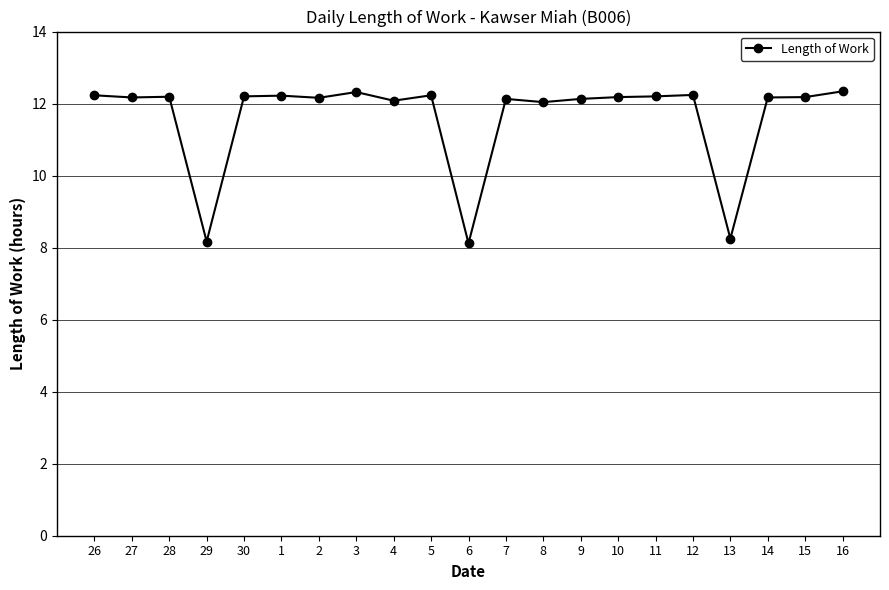

What is the ratio of the value at 1 to the value at 6?

1.5